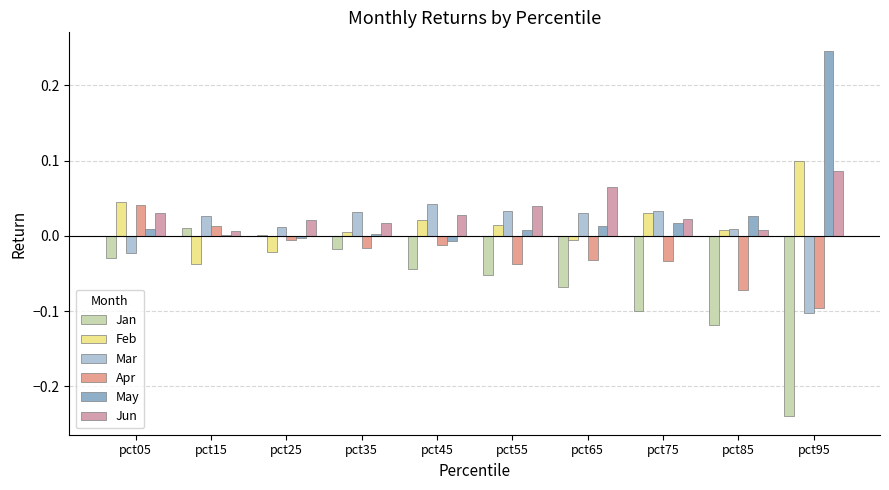

The value of Jun at pct75 is 0.0. True or false?

False